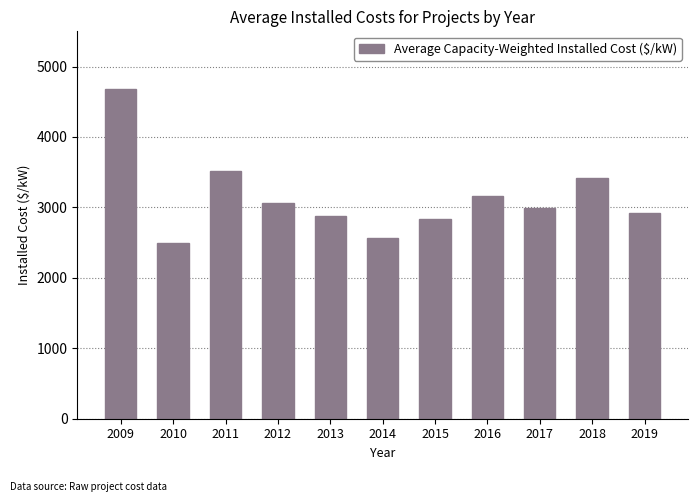

The chart shows a value of 1546.3 at 2014. True or false?

False